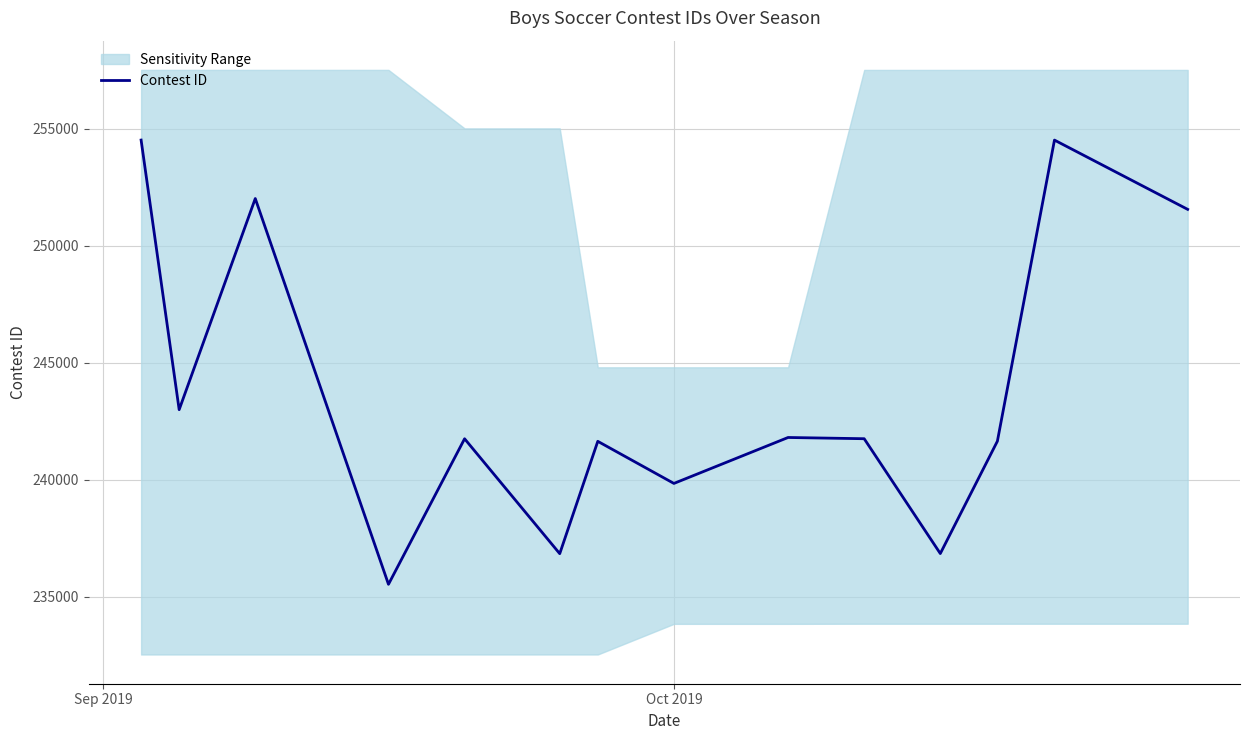

True or false: the data shows 393962 at 5.

False